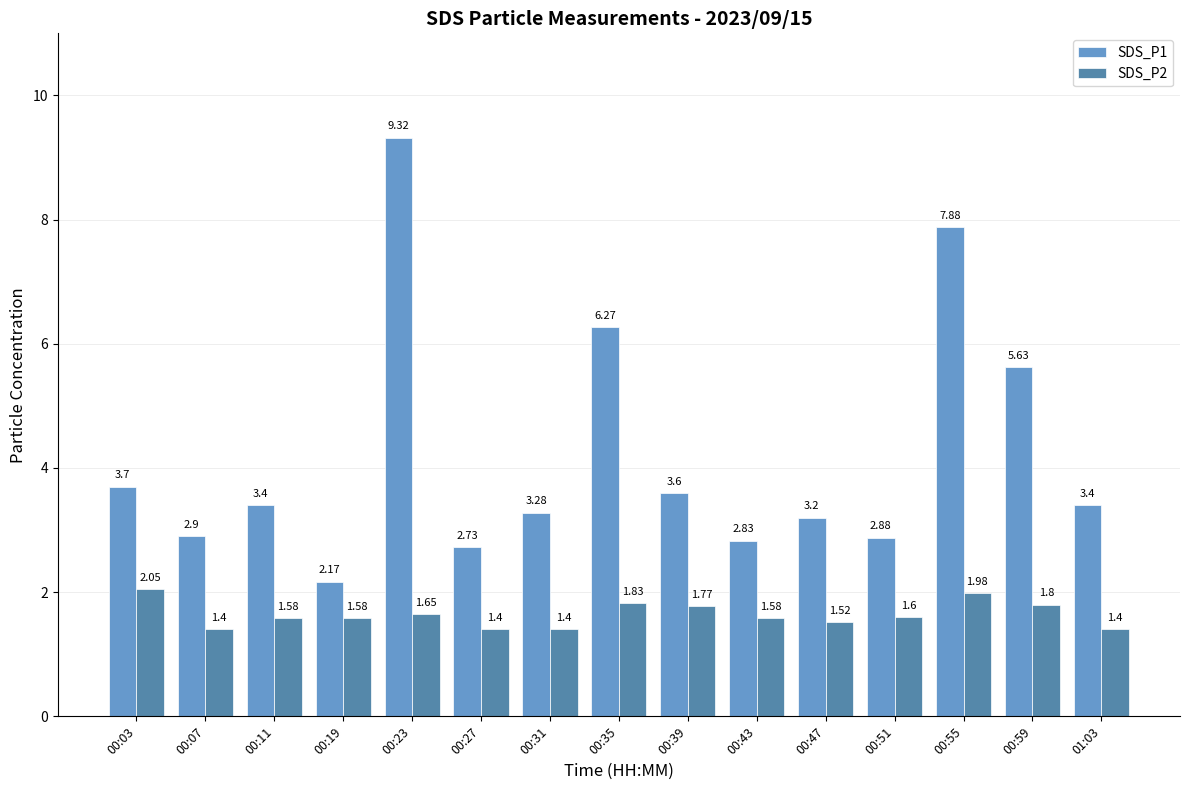

Between 00:23 and 00:31, which series saw the biggest shift?

SDS_P1